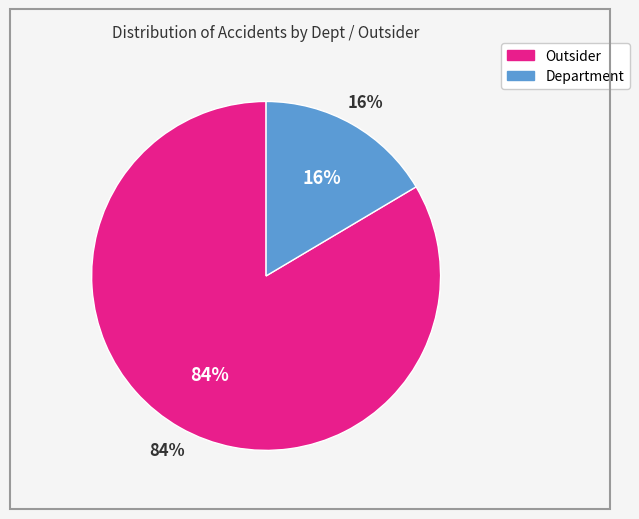

To the nearest percent, what portion does Outsider represent?

84%